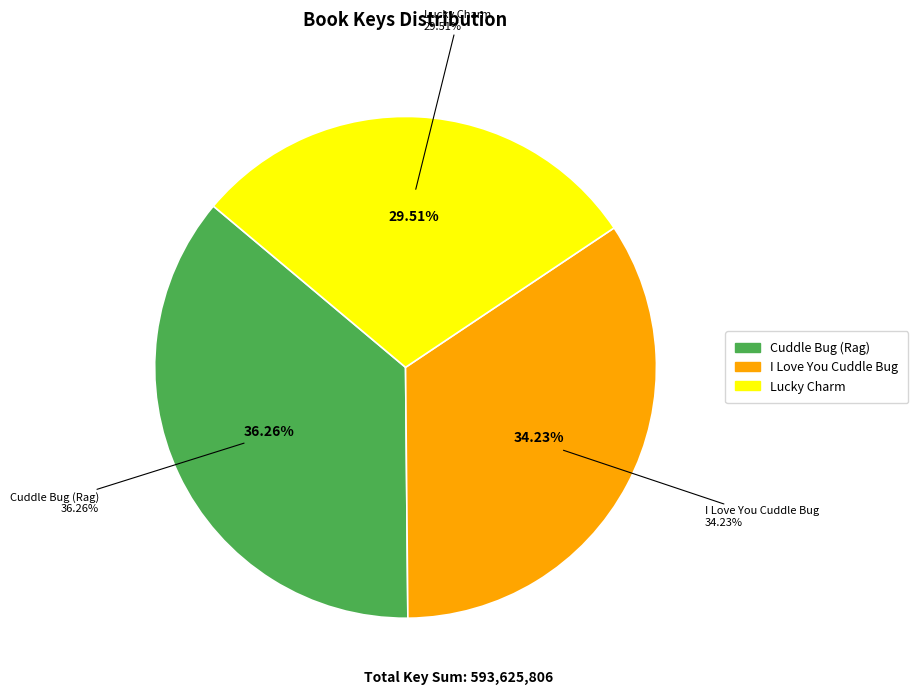

How many slices are in this pie chart?

3